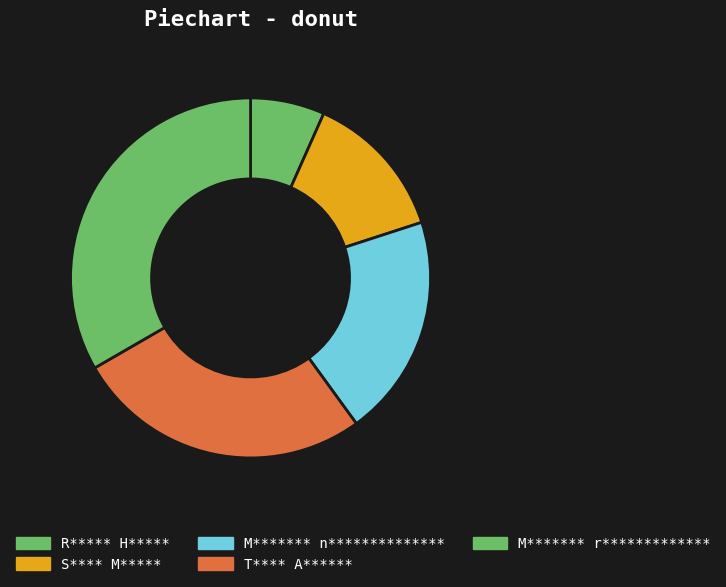

What percentage do S**** M***** and M******* r************* together represent?

46.7%